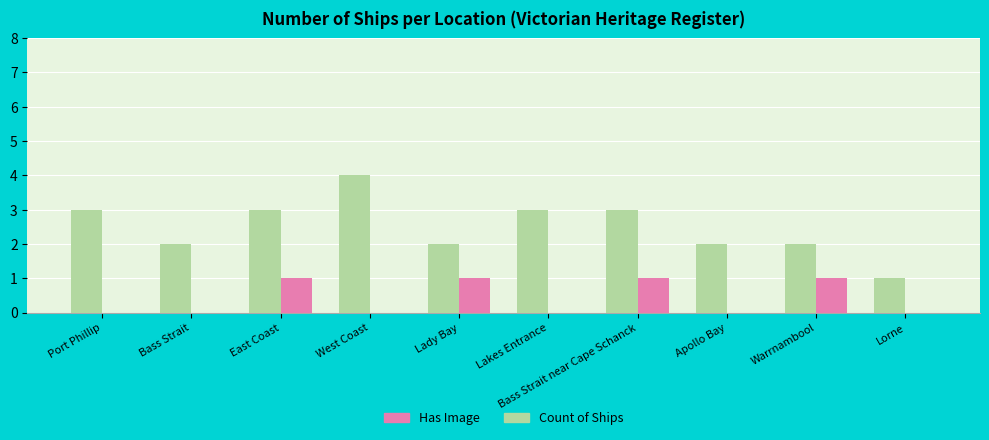

What is the total value across all series at Warrnambool?

3